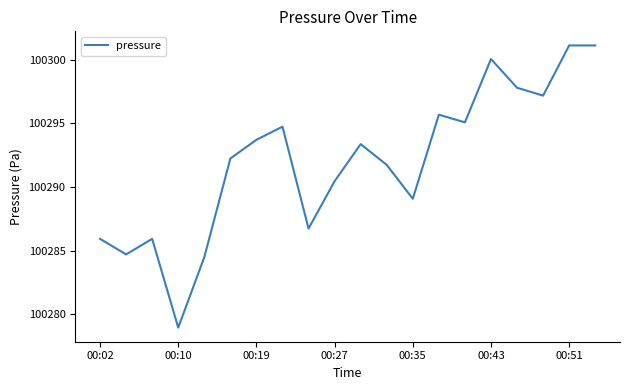

True or false: the data has more than 1 interior local peaks.

True